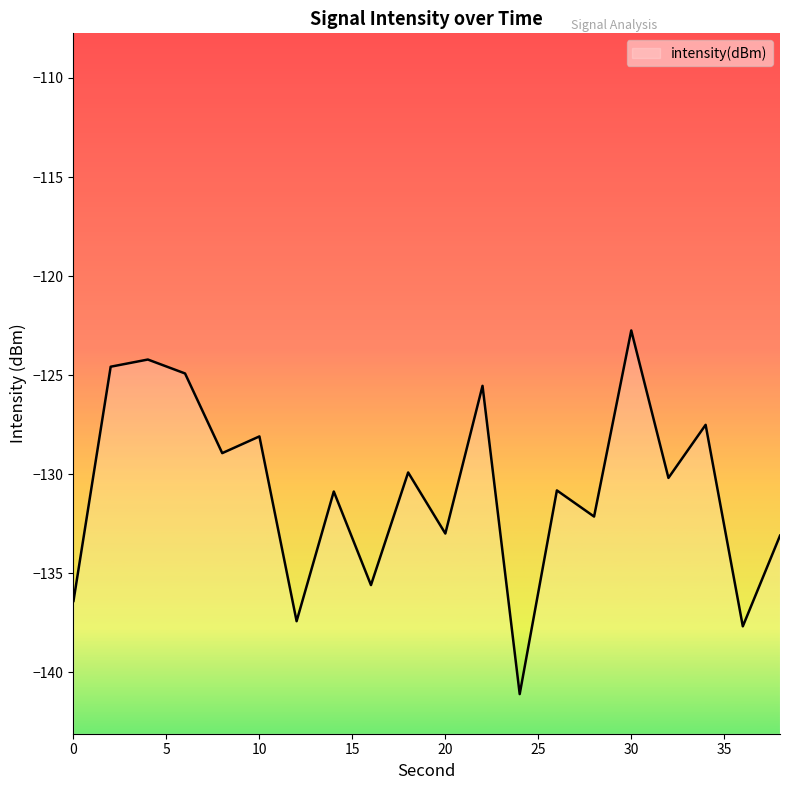

Which has a higher value, 18 or 34?

34